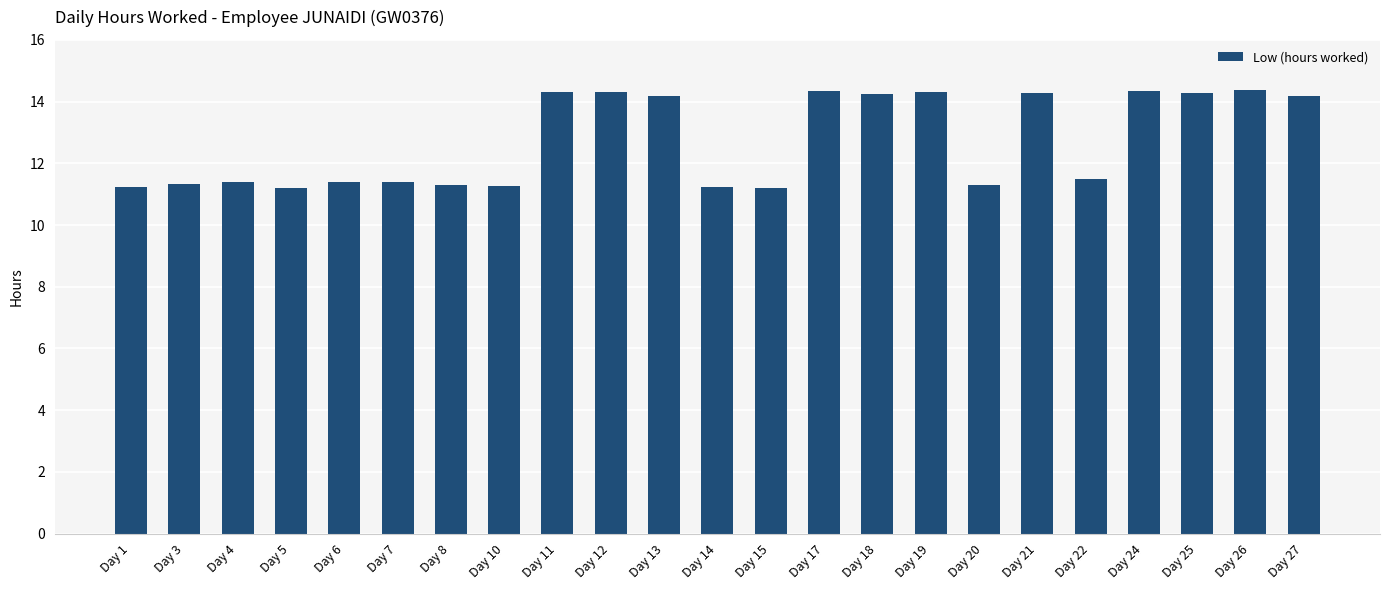

What is the change in value from Day 7 to Day 26?

+3.0